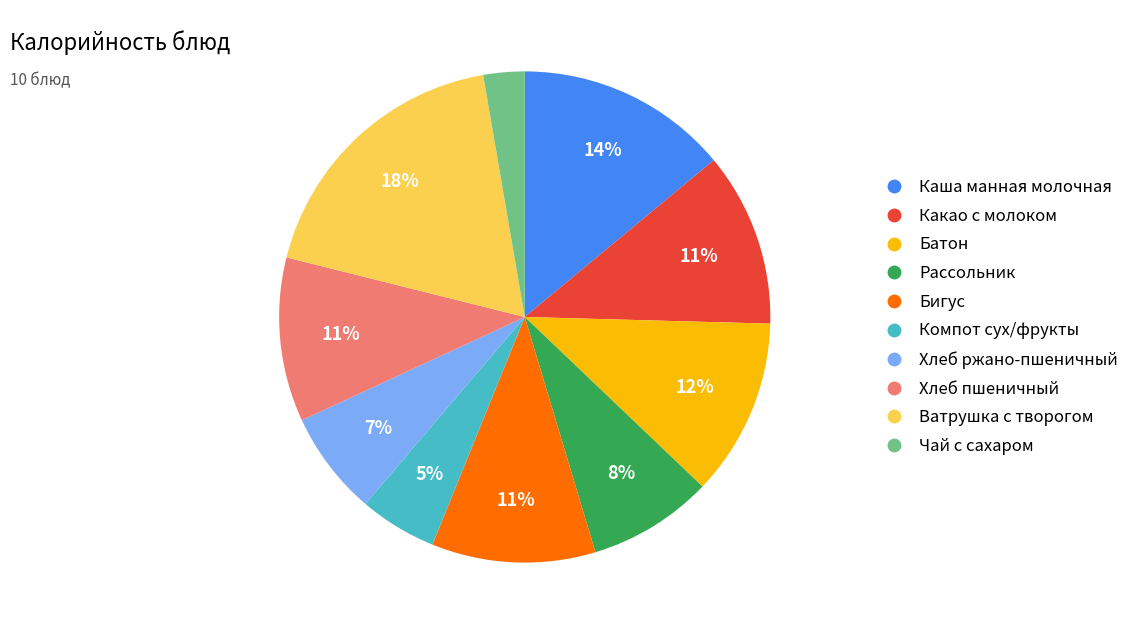

To the nearest percent, what is the average slice percentage?

10%